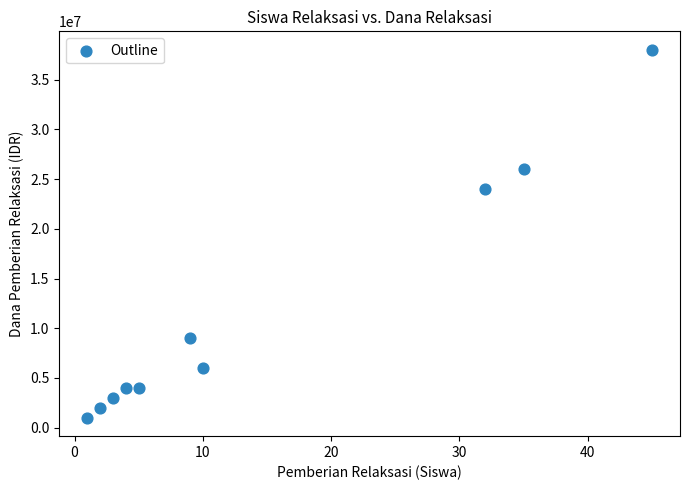

What Y value in the scatter plot is closest to 19500000?

24000000